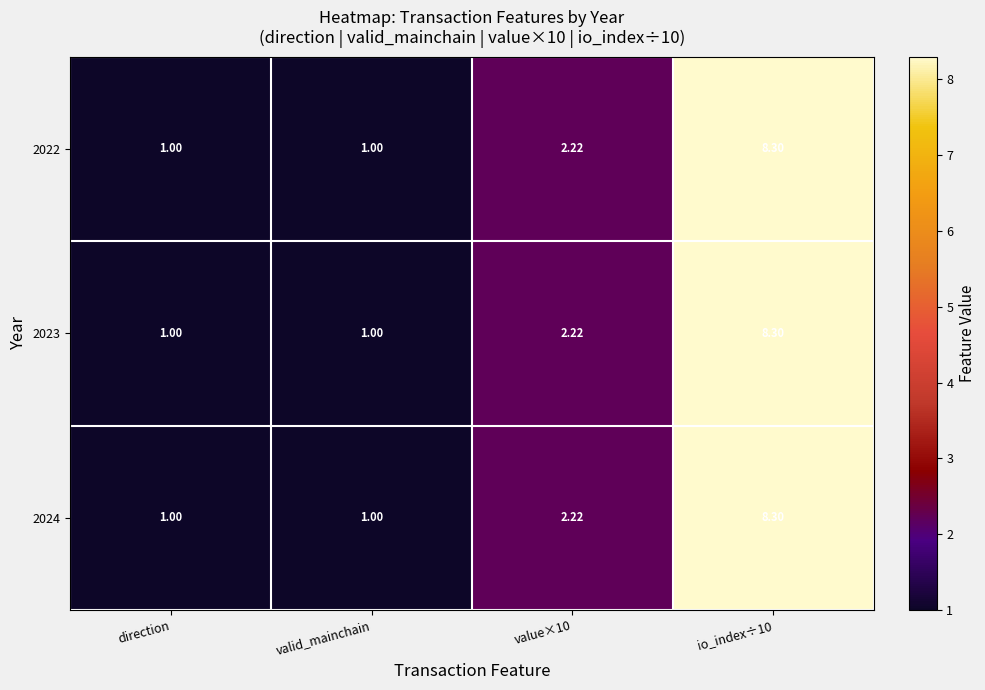

At which category does the chart reach its peak across all series?

io_index÷10